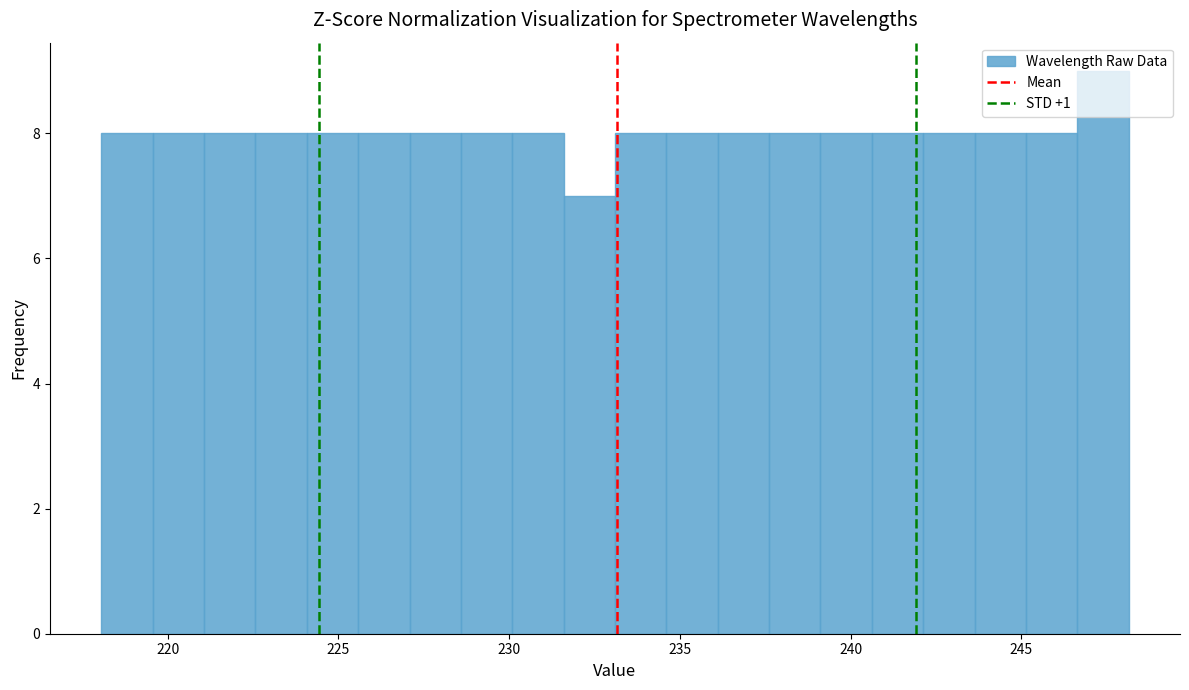

Read against the x-axis, roughly where is the centre of the tallest bar?

247.5